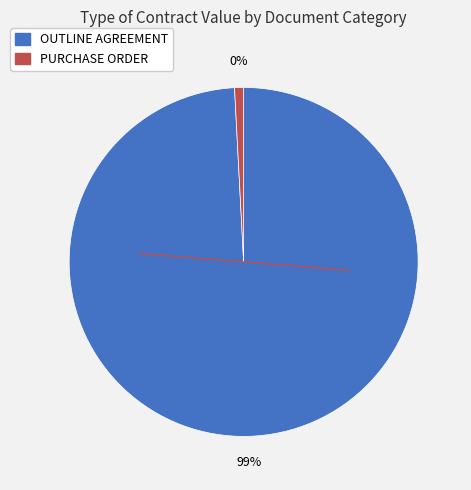

Which category accounts for the majority?

OUTLINE AGREEMENT